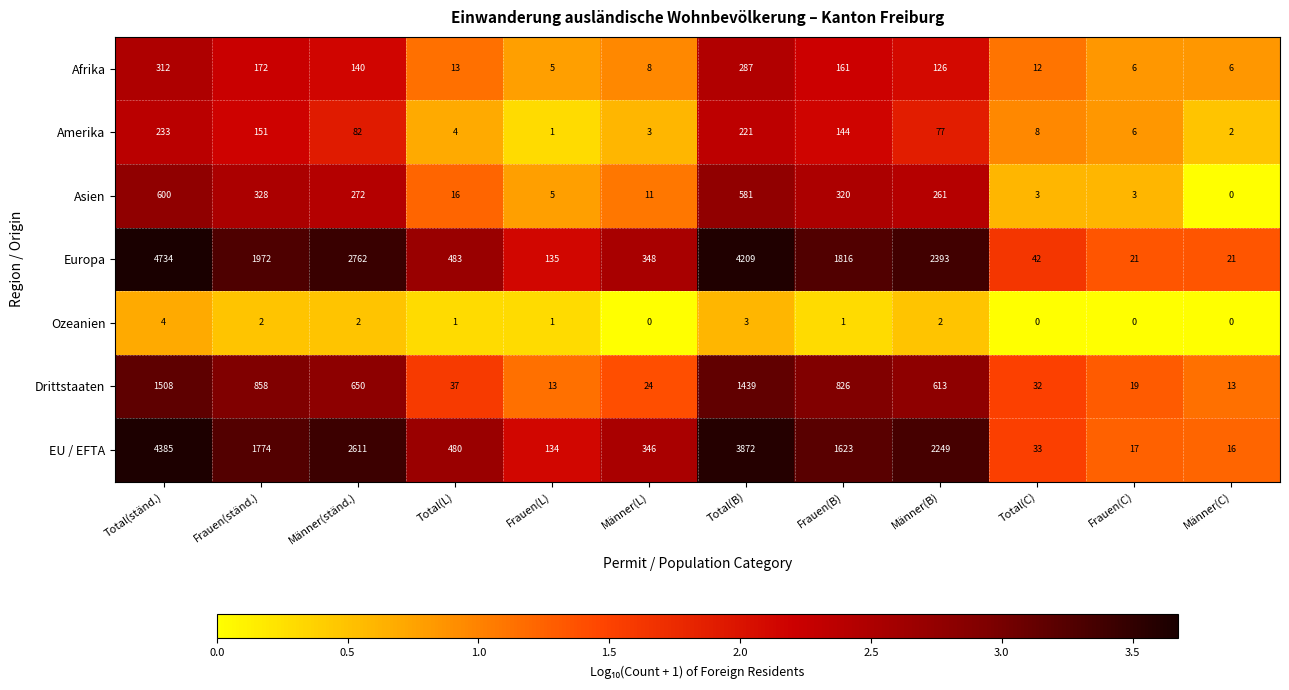

At which category is the sum across all series the highest?

Total(ständ.)